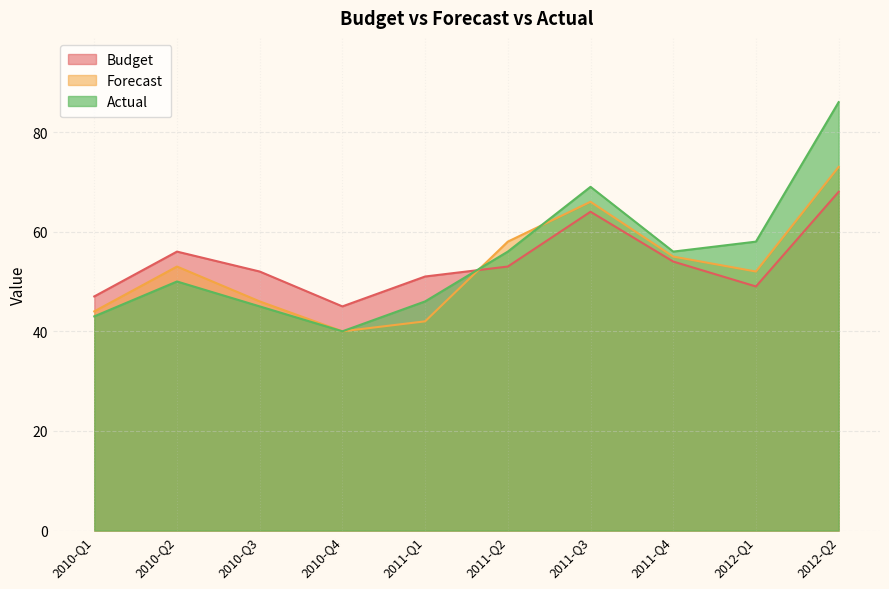

What is the lowest value of the Budget series?

45